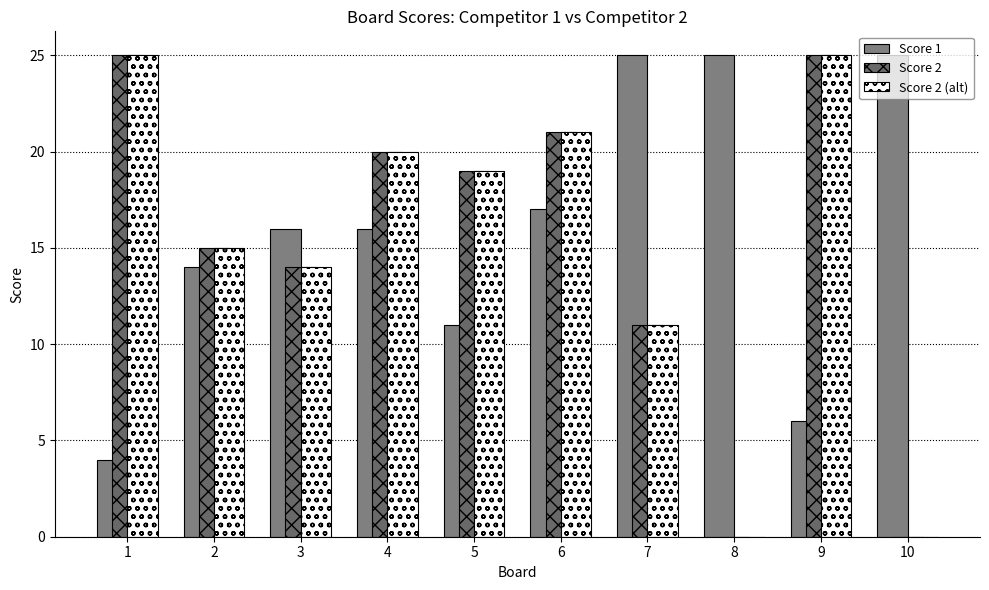

At which label is Score 1 closest to 14?

2